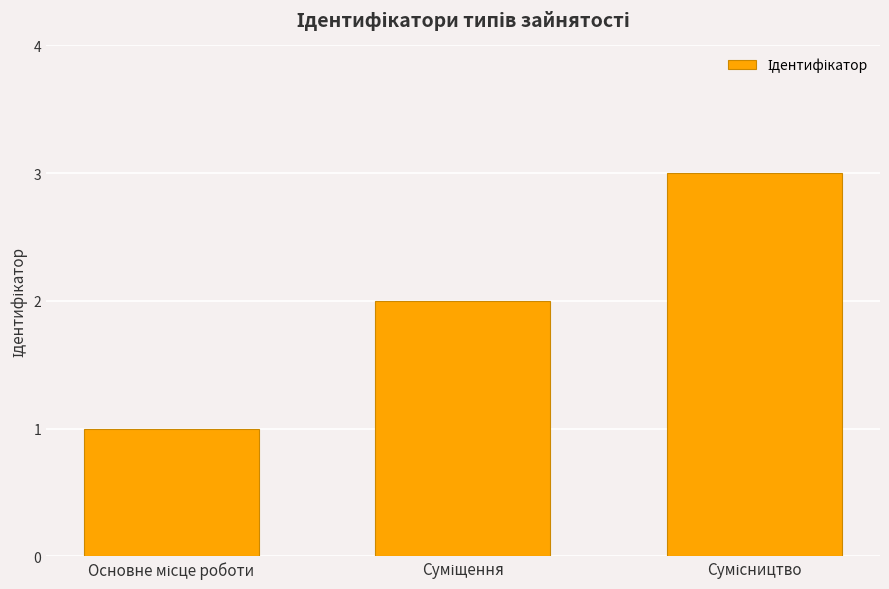

What is the maximum value shown in the chart?

3